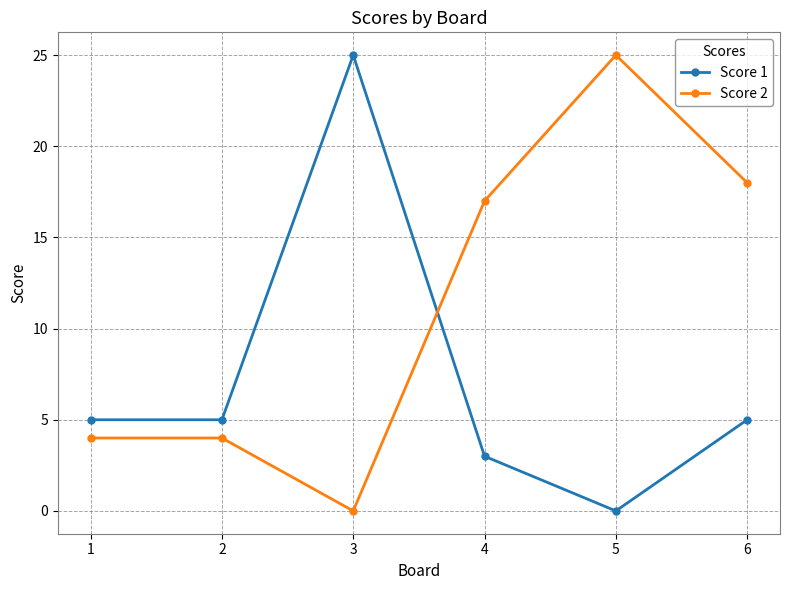

True or false: Score 2 has more than 2 interior local peaks.

False